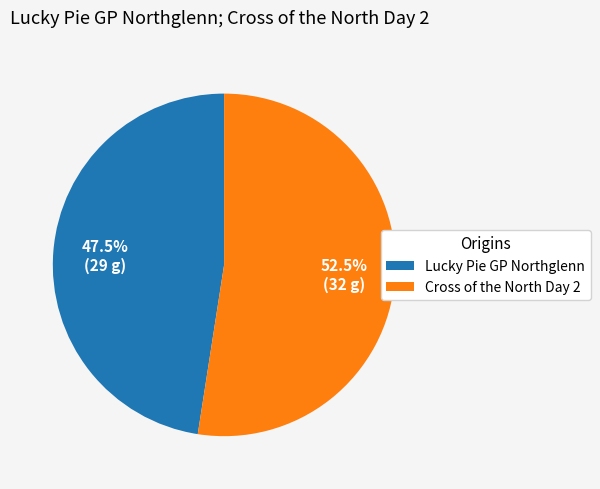

Approximately how many times larger is the value at Lucky Pie GP Northglenn compared to Cross of the North Day 2?

0.9